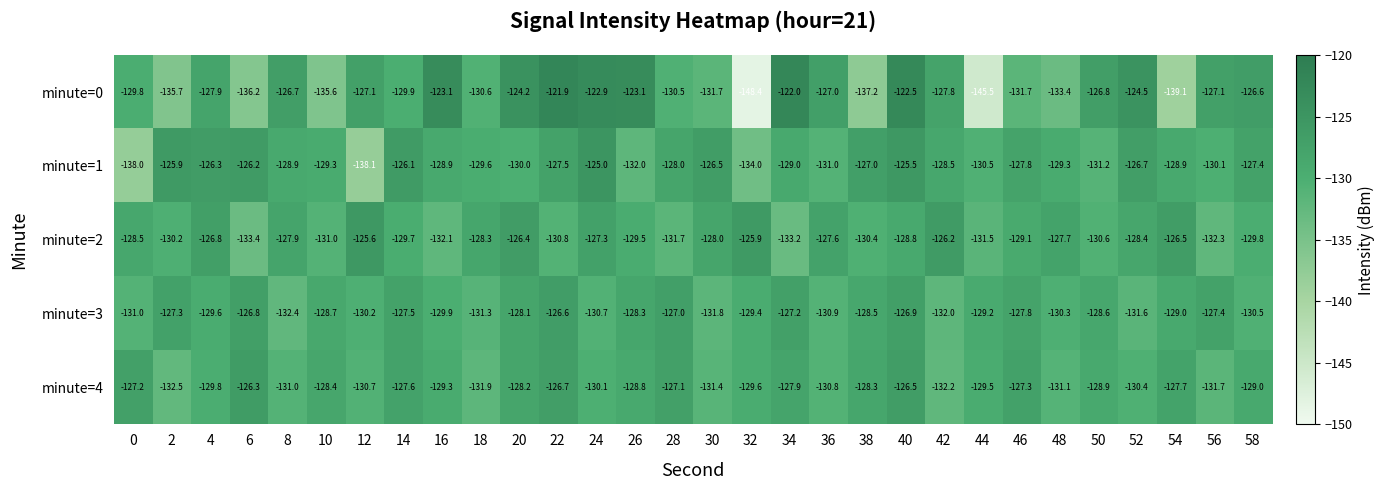

What value does the minute=2 series have at 18?

-128.3